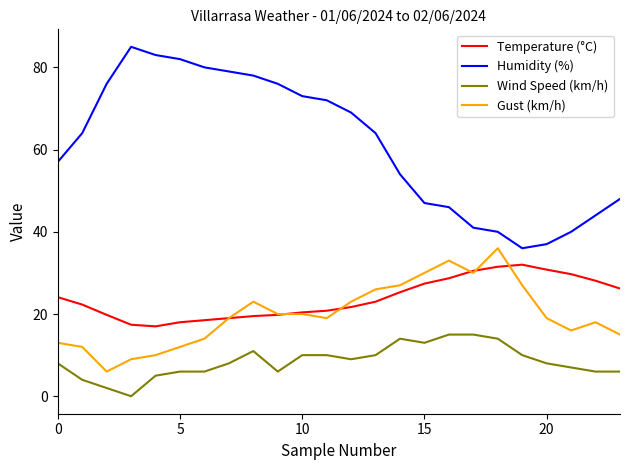

Which series has the largest range (max minus min)?

Humidity (%)